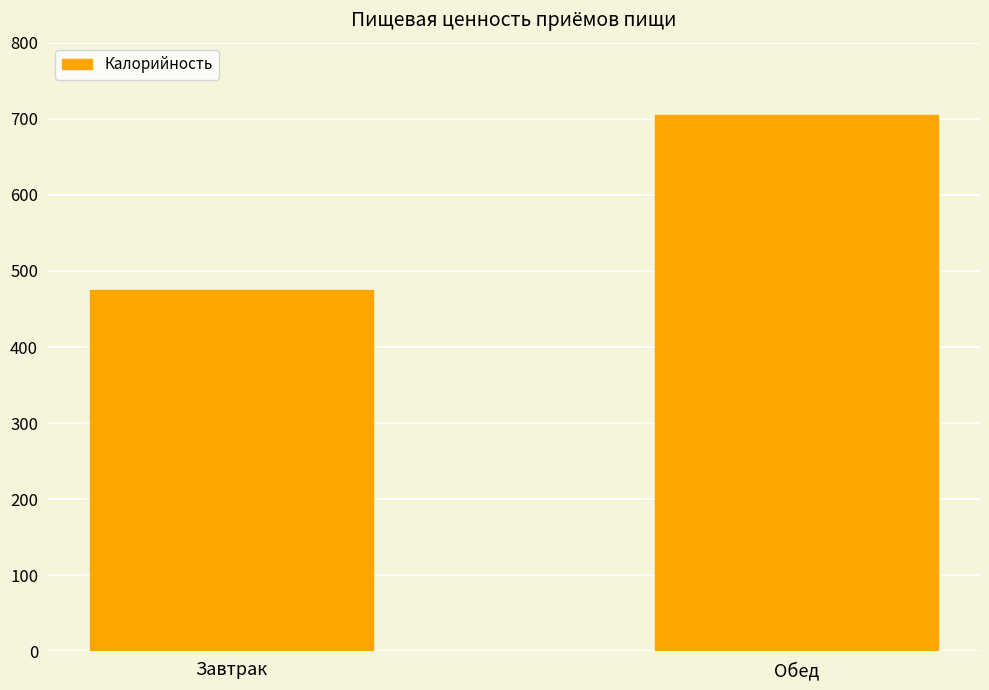

What is the difference between the values at Завтрак and Обед?

230.3